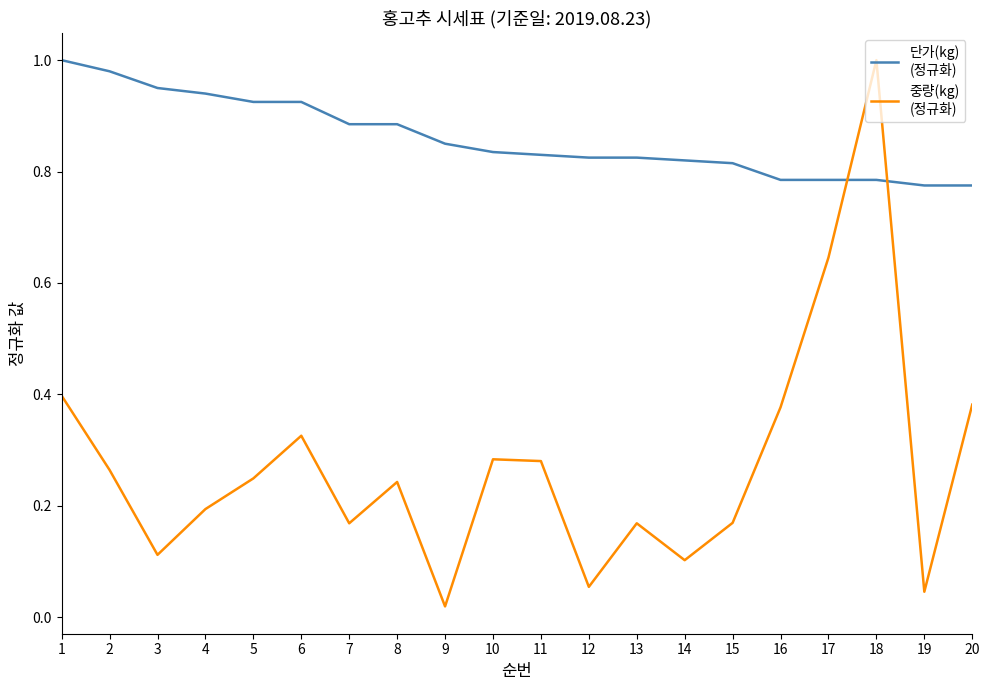

What is the difference between the highest and lowest values at 11?

0.5